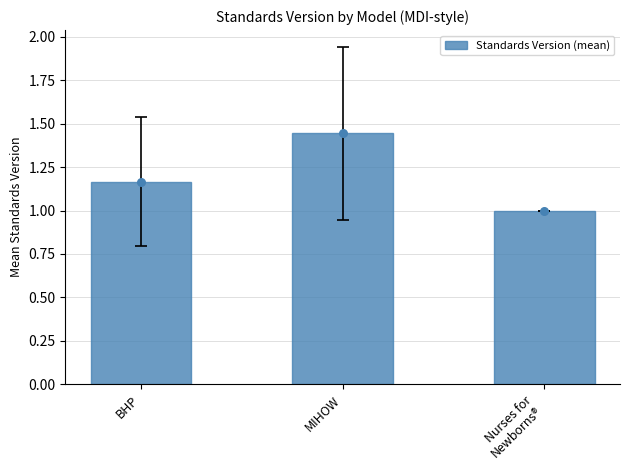

Approximately how many times larger is the value at BHP compared to Nurses for
Newborns®?

1.2